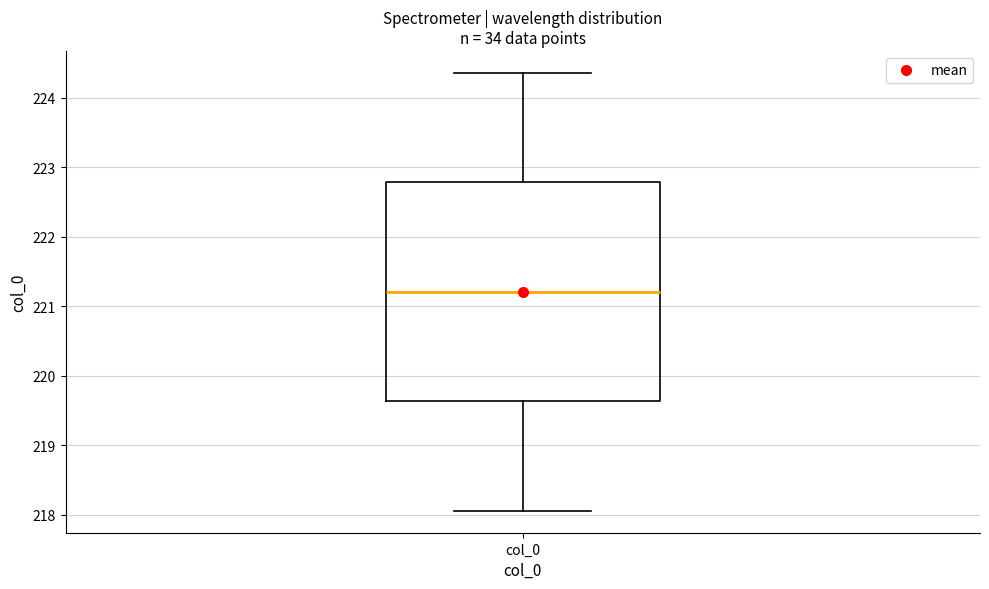

Where does the upper whisker of the box for col_0 end on the y-axis? The values are not printed on the chart, so give them approximately, as read against the axis.

224.4